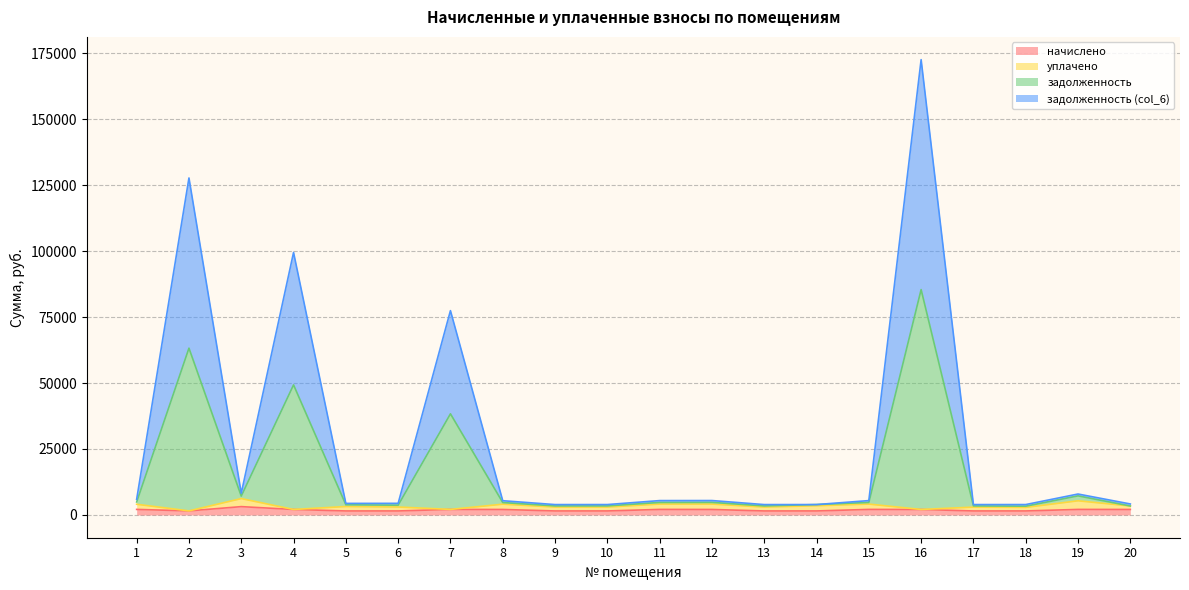

Is it true that начислено equals 2422.0 at 5?

False